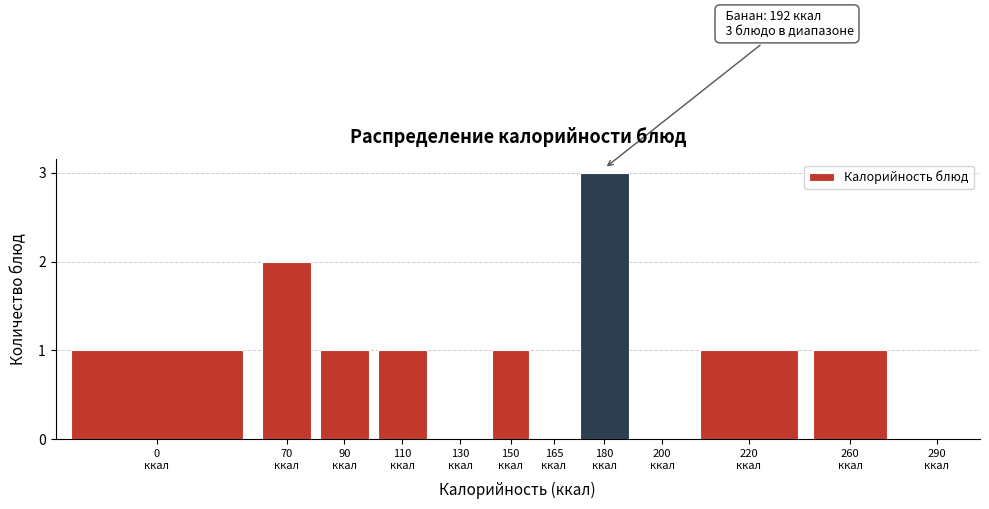

What is the greatest value displayed?

3